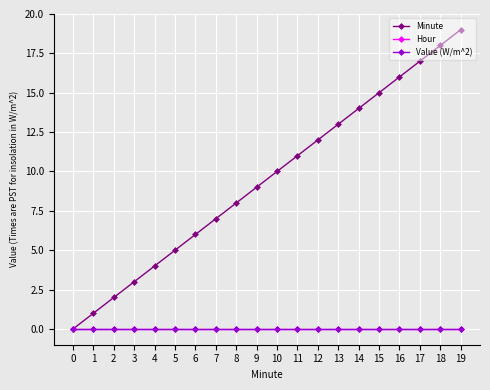

What is the average value of the Minute series?

10